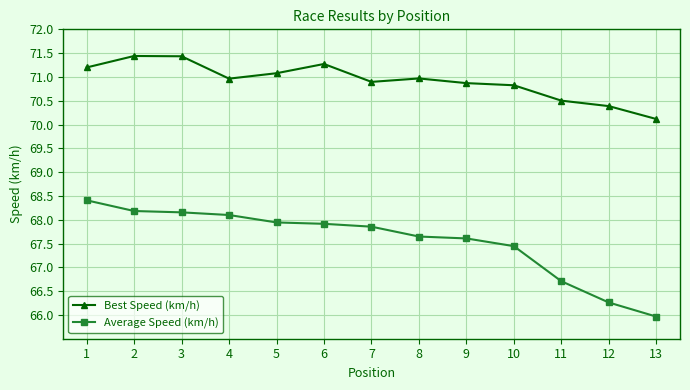

Which series has the largest range (max minus min)?

Average Speed (km/h)